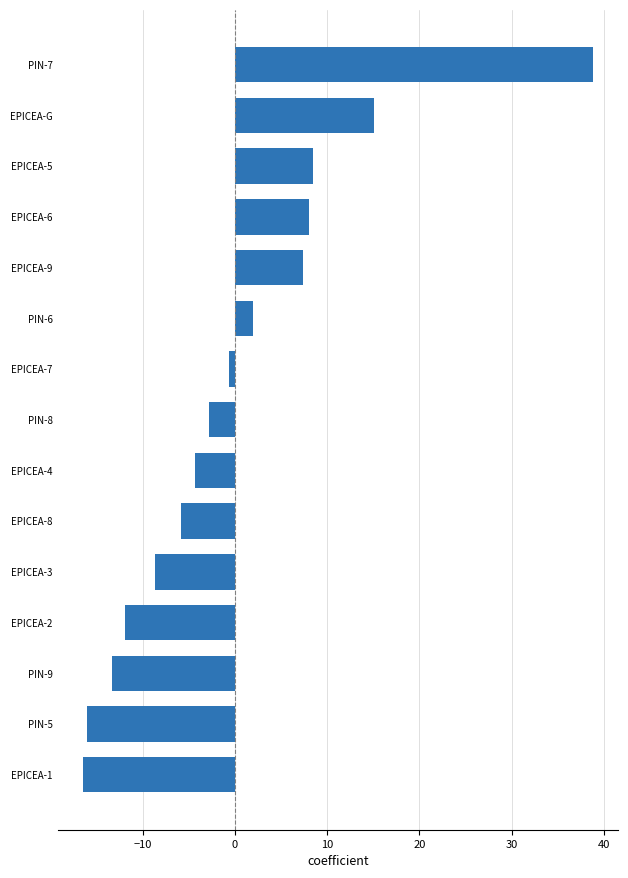

Which category has the highest value across all series?

PIN-7